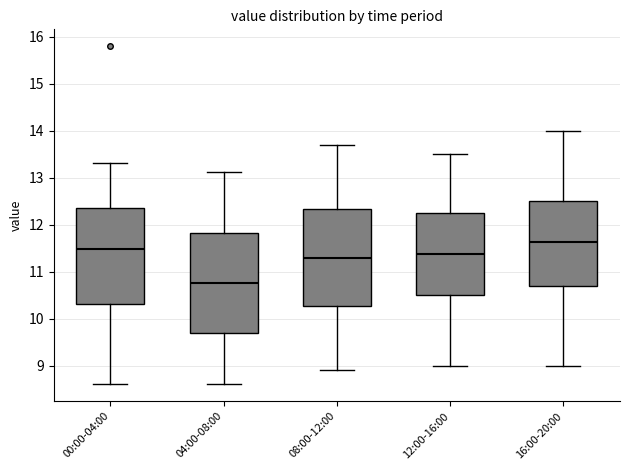

Which box has the lowest median line?

04:00-08:00